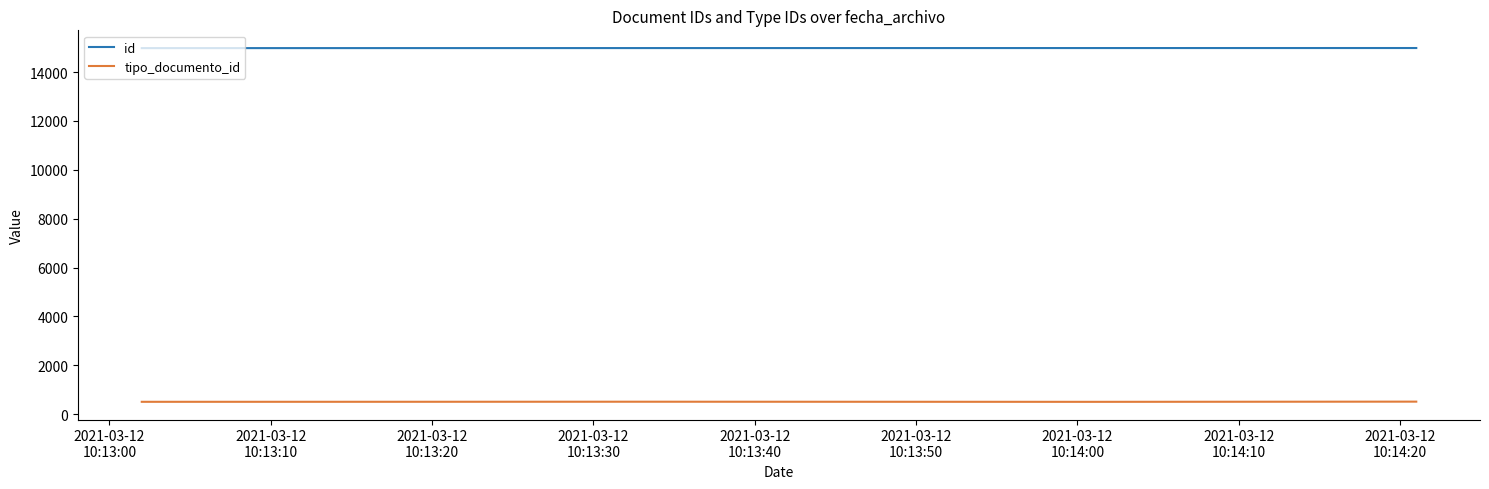

How many series are shown in this chart?

2